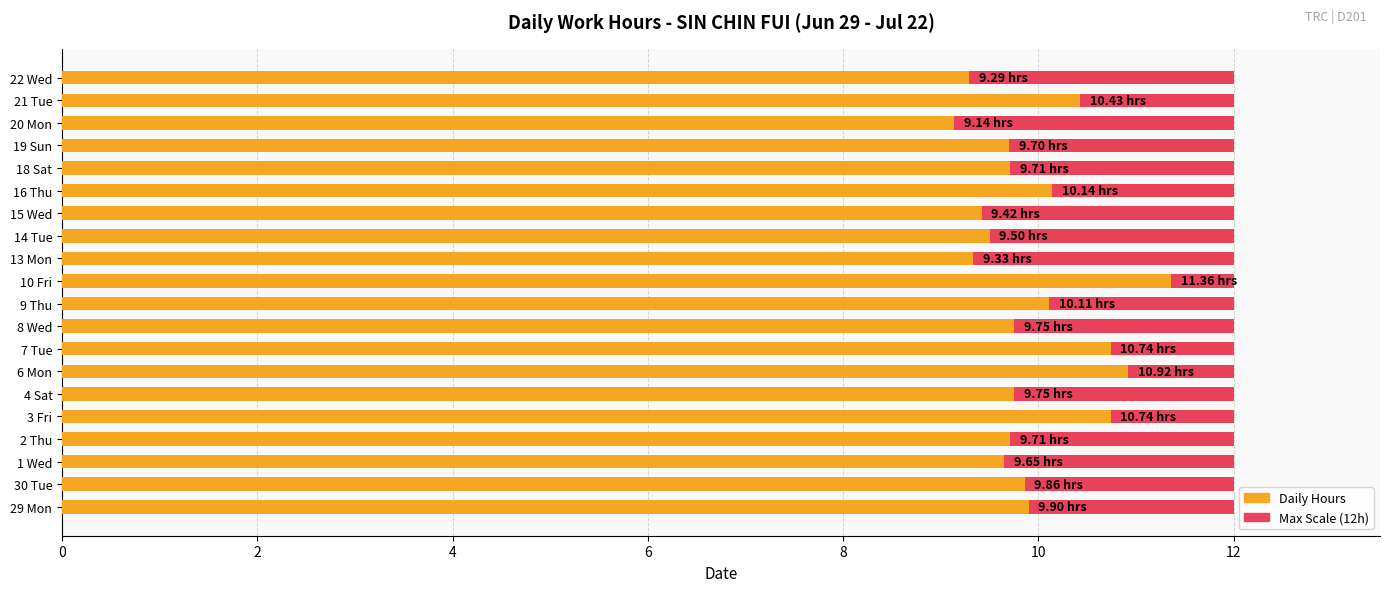

How many categories are shown in the chart?

20